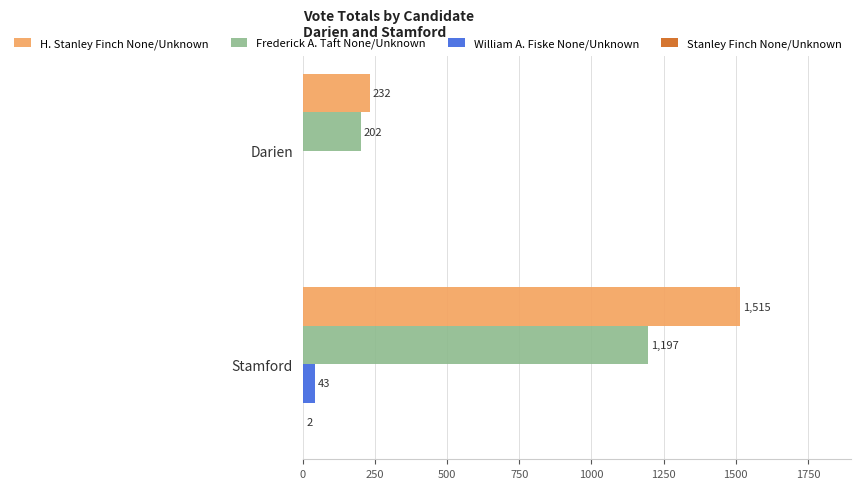

What is the highest value of the William A. Fiske None/Unknown series?

43